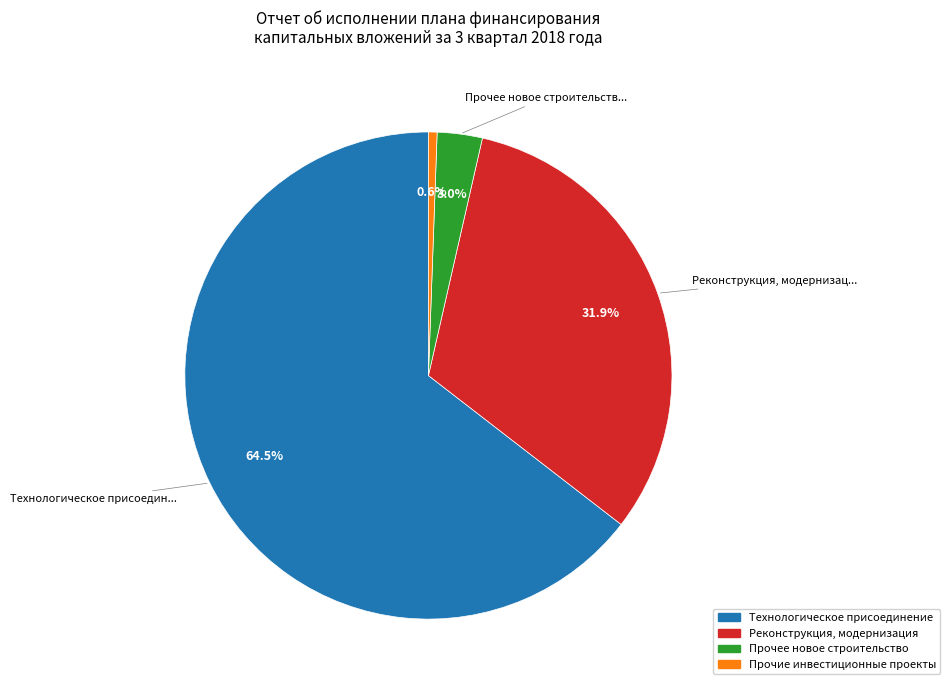

Which slice represents more than half of the pie?

Технологическое присоединение